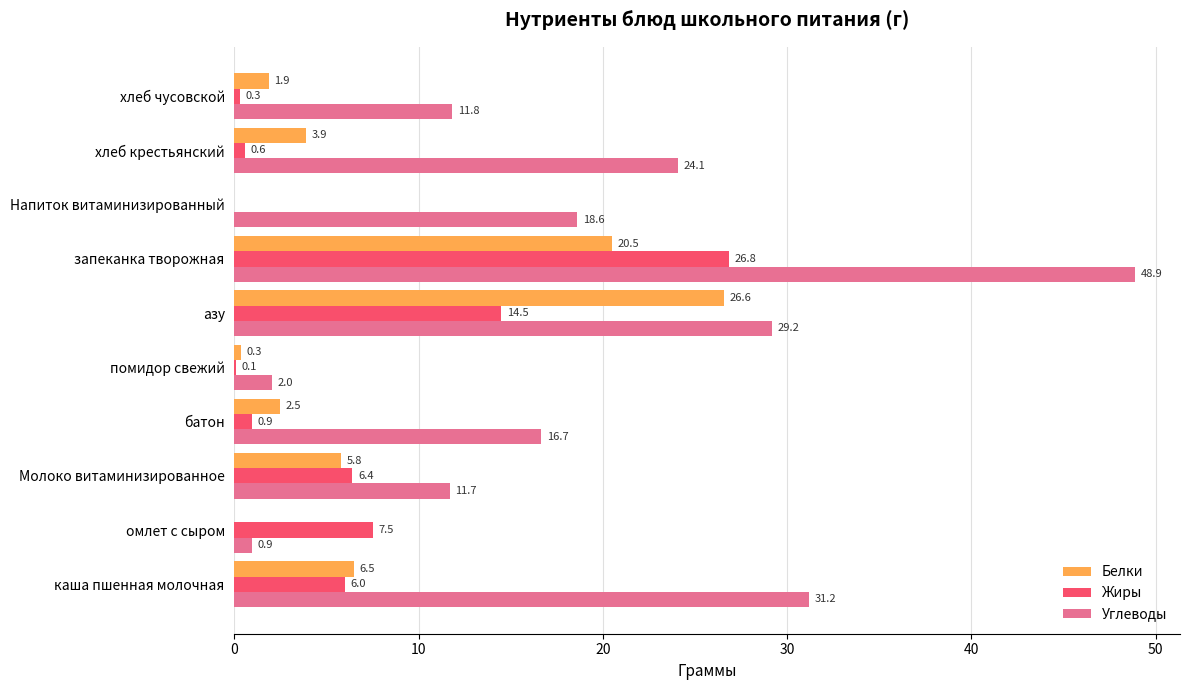

Which series has the largest total across all categories?

Углеводы